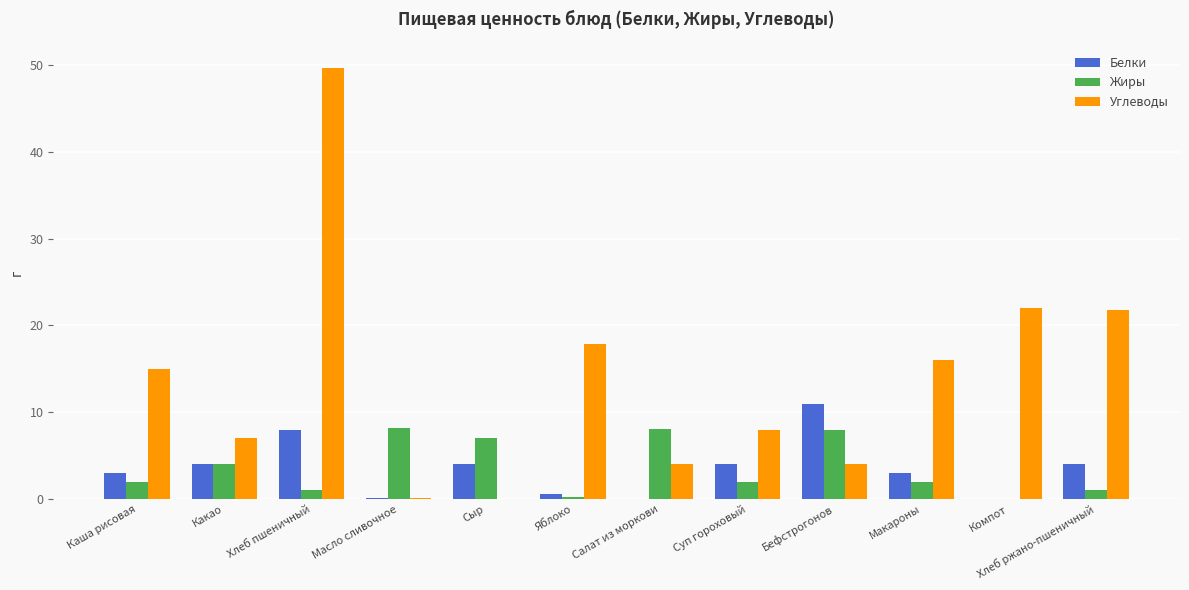

How many series are shown in this chart?

3